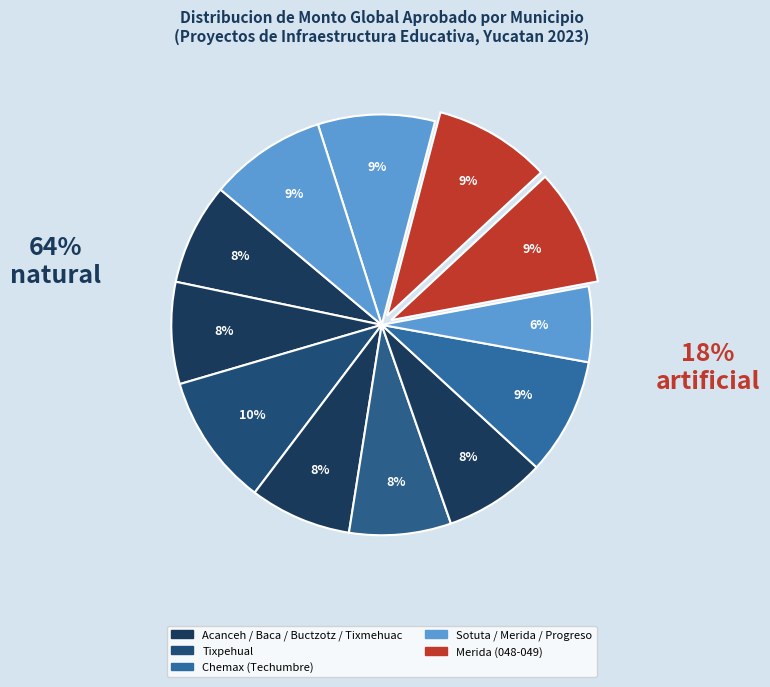

Count the number of slices in the pie.

12